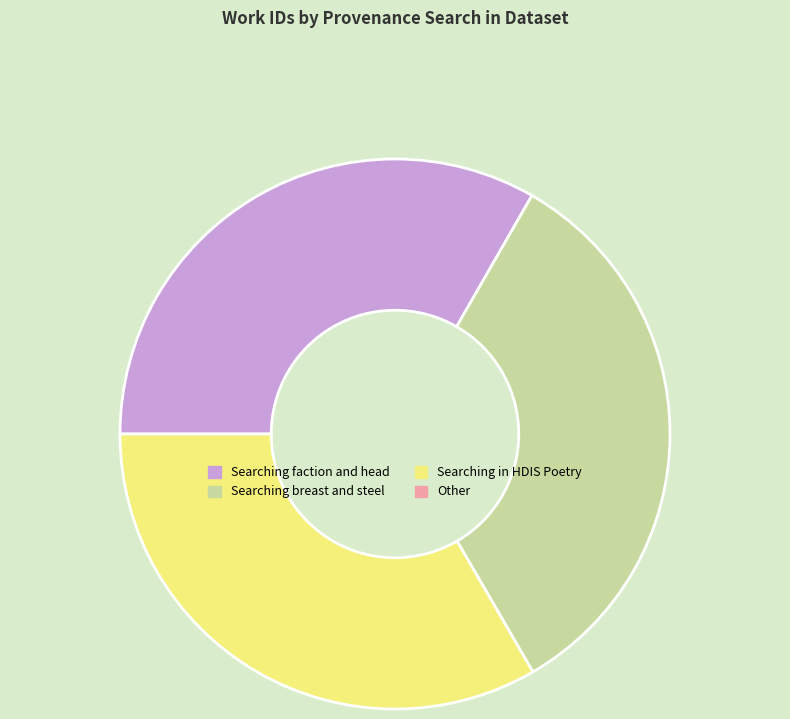

Is there any slice that represents more than half of the pie?

No